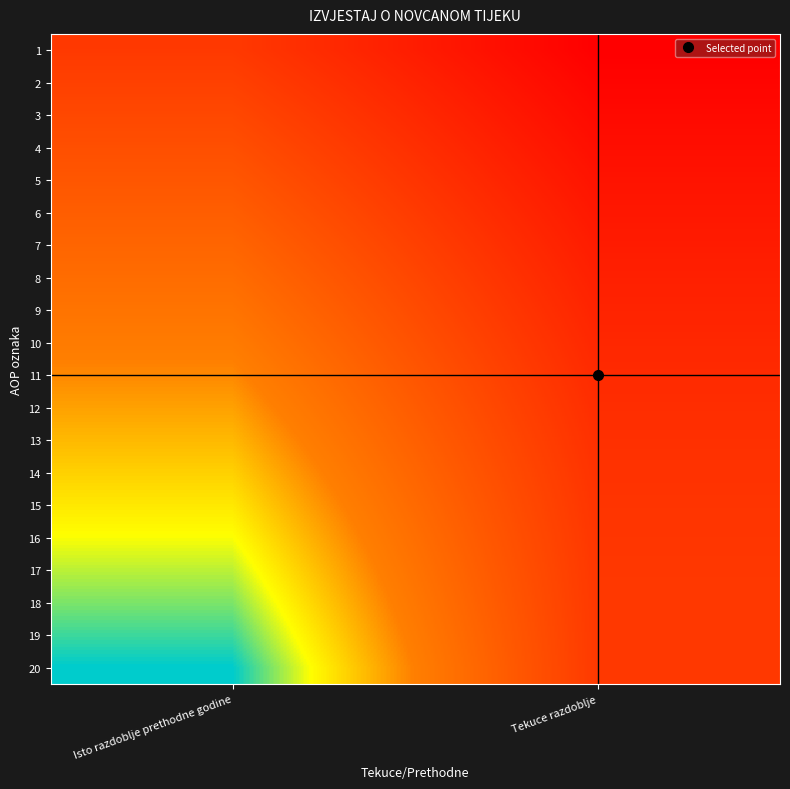

Reading right to left, extract all data points from this chart.

1: Tekuce razdoblje=1.4	Isto razdoblje prethodne godine=1.0
2: Tekuce razdoblje=1.4	Isto razdoblje prethodne godine=0.9
3: Tekuce razdoblje=1.3	Isto razdoblje prethodne godine=0.9
4: Tekuce razdoblje=1.3	Isto razdoblje prethodne godine=0.8
5: Tekuce razdoblje=1.3	Isto razdoblje prethodne godine=0.8
6: Tekuce razdoblje=1.2	Isto razdoblje prethodne godine=0.7
7: Tekuce razdoblje=1.2	Isto razdoblje prethodne godine=0.7
8: Tekuce razdoblje=1.2	Isto razdoblje prethodne godine=0.6
9: Tekuce razdoblje=1.2	Isto razdoblje prethodne godine=0.6
10: Tekuce razdoblje=1.1	Isto razdoblje prethodne godine=0.5
11: Tekuce razdoblje=1.1	Isto razdoblje prethodne godine=0.5
12: Tekuce razdoblje=1.1	Isto razdoblje prethodne godine=0.4
13: Tekuce razdoblje=1.1	Isto razdoblje prethodne godine=0.4
14: Tekuce razdoblje=1.0	Isto razdoblje prethodne godine=0.3
15: Tekuce razdoblje=1.0	Isto razdoblje prethodne godine=0.3
16: Tekuce razdoblje=1.0	Isto razdoblje prethodne godine=0.2
17: Tekuce razdoblje=1.0	Isto razdoblje prethodne godine=0.2
18: Tekuce razdoblje=1.0	Isto razdoblje prethodne godine=0.1
19: Tekuce razdoblje=1.0	Isto razdoblje prethodne godine=0.1
20: Tekuce razdoblje=1.0	Isto razdoblje prethodne godine=0.0